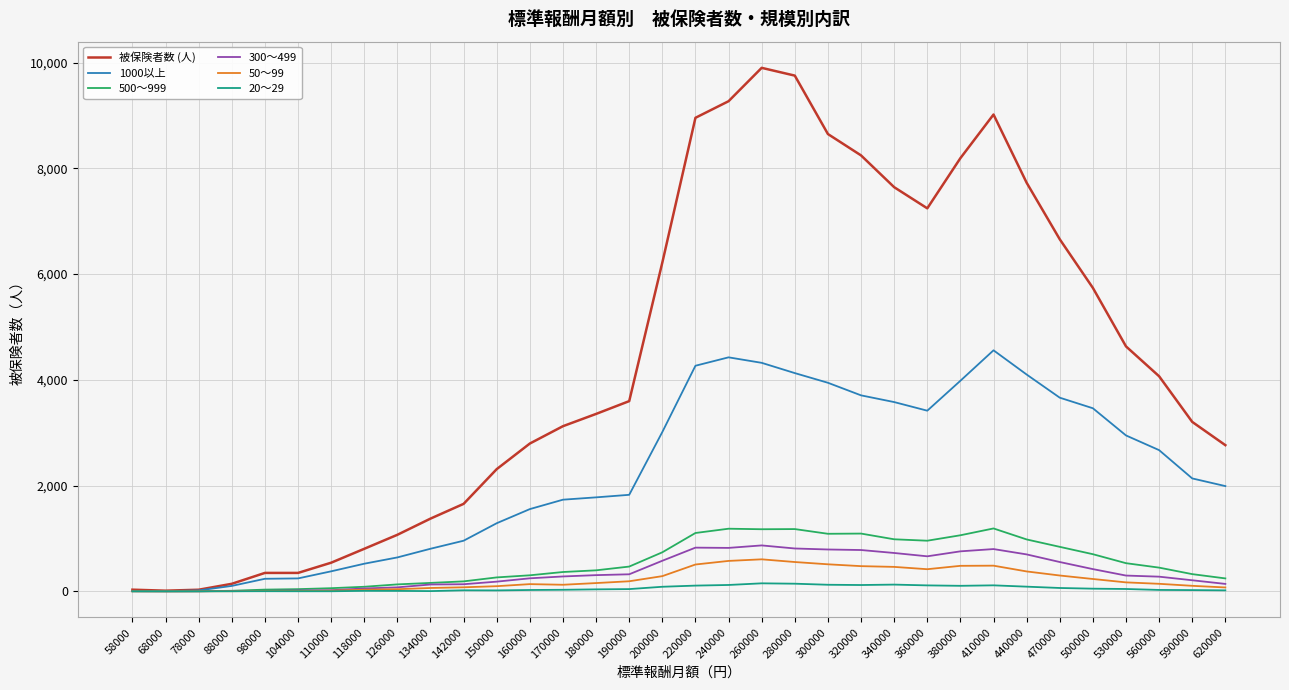

What are all the series names shown in the legend?

被保険者数 (人), 1000以上, 500～999, 300～499, 50～99, 20～29